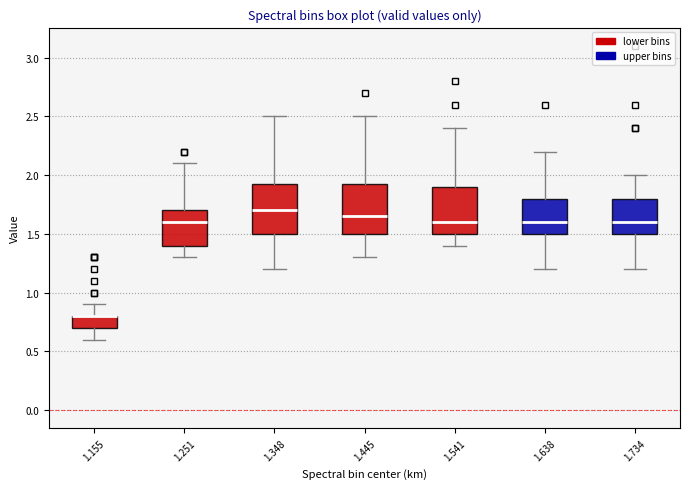

Where does the upper whisker of the box at x = 1.348 end on the y-axis? The values are not printed on the chart, so give them approximately, as read against the axis.

2.50